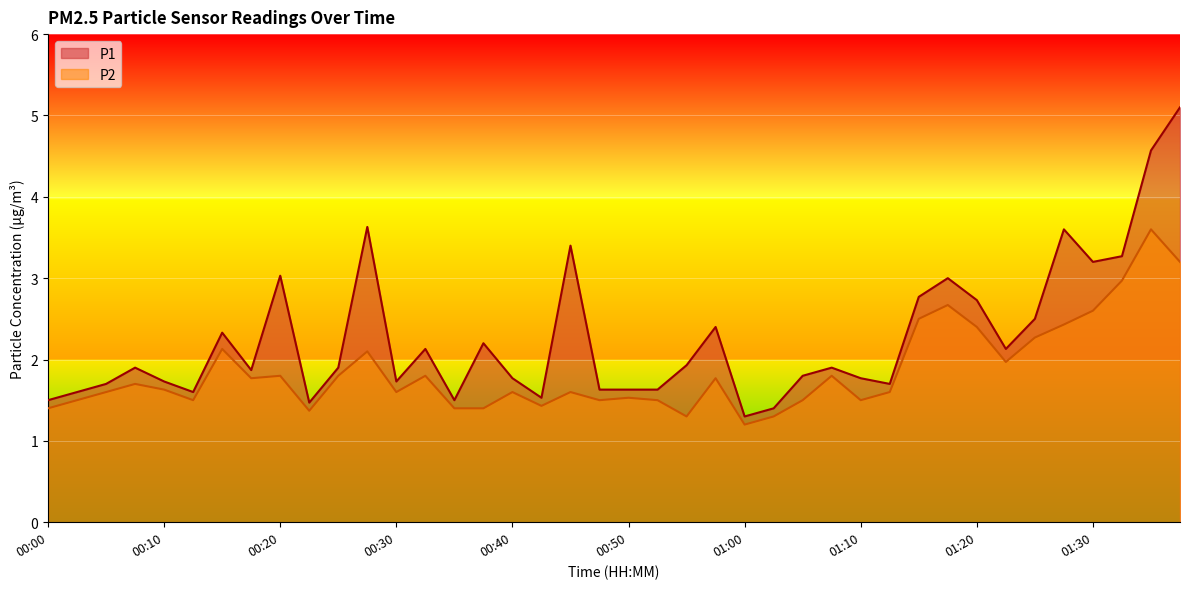

At which category is the sum across all series the highest?

01:37